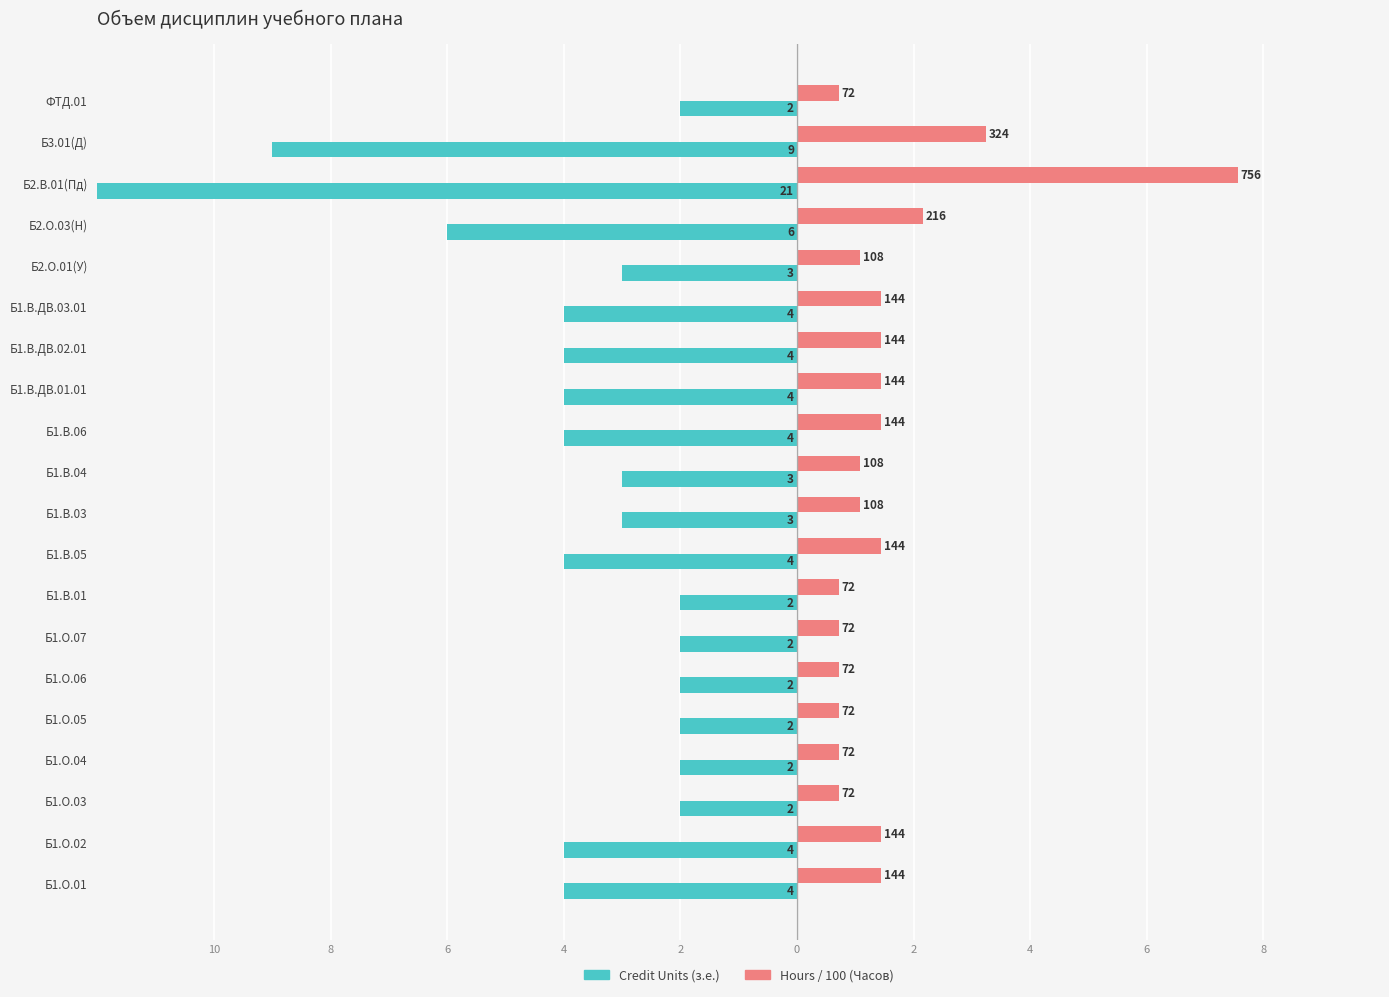

The value of Credit Units (з.е.) at Б1.В.03 is -2.0. True or false?

False